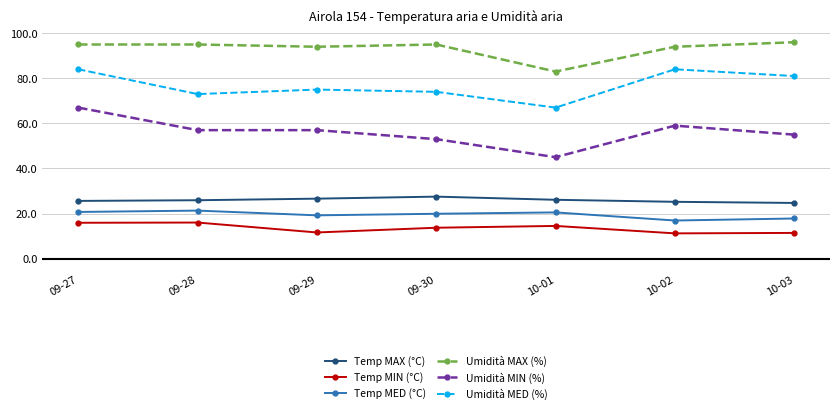

True or false: Umidità MIN (%) and Temp MED (°C) intersect in this chart.

False